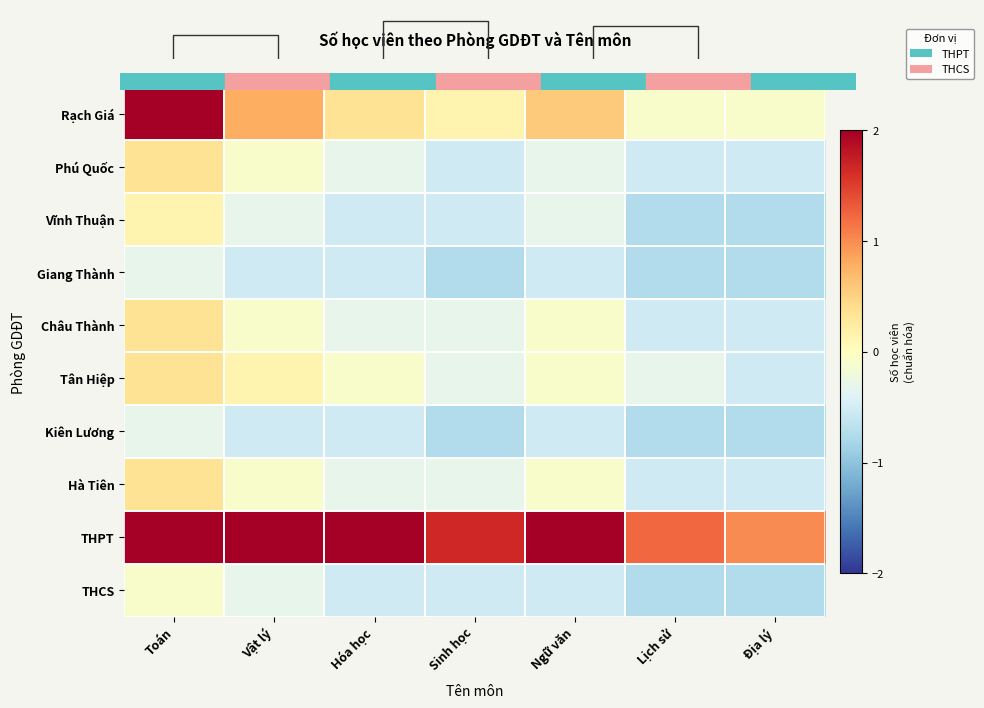

At which label does THPT first exceed 2?

Toán